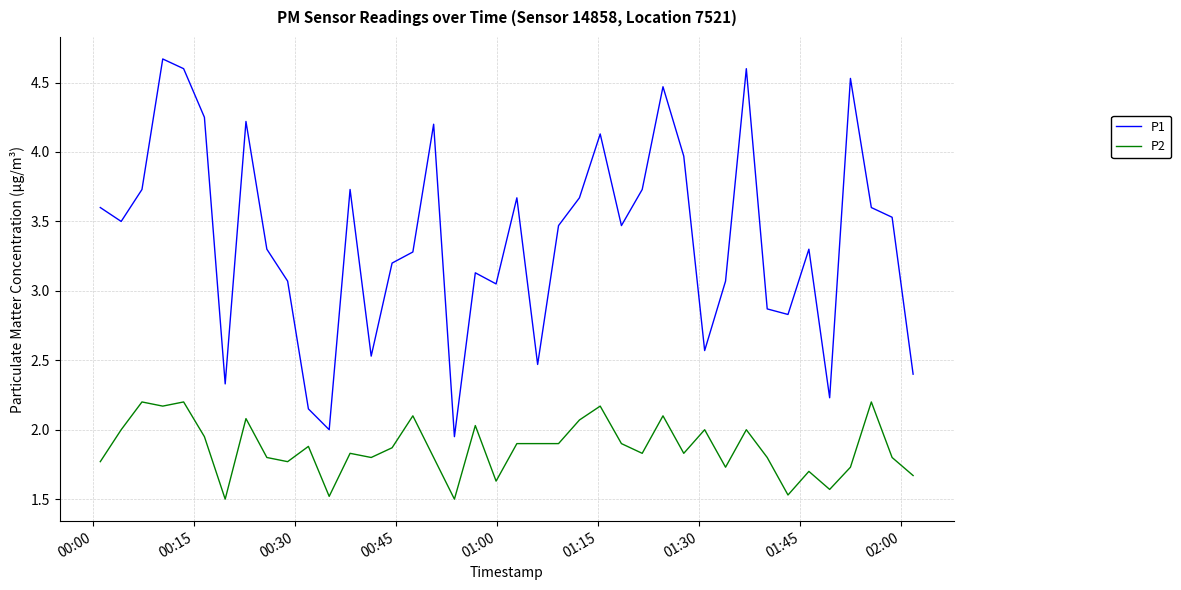

True or false: P2 and P1 intersect in this chart.

False